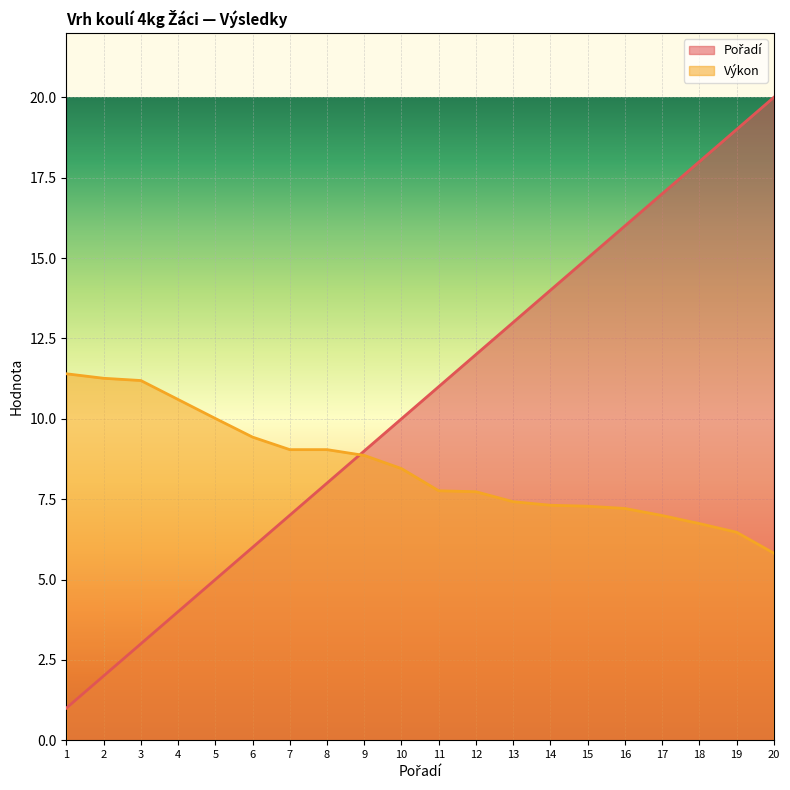

True or false: Výkon (line) and Pořadí (line) intersect in this chart.

True